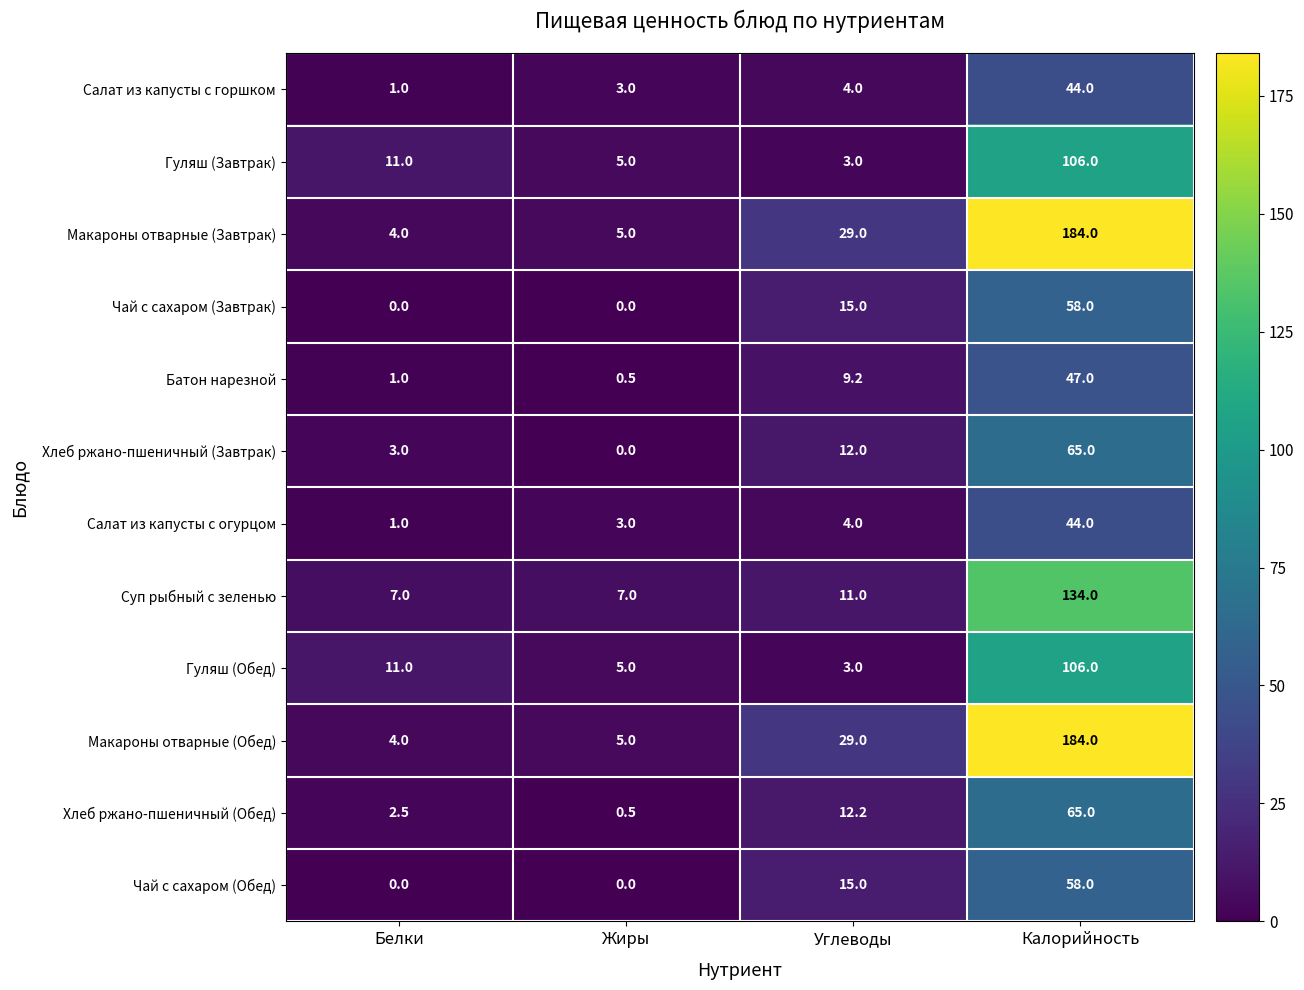

Rank the categories by Макароны отварные (Завтрак) value from highest to lowest.

Калорийность, Углеводы, Жиры, Белки